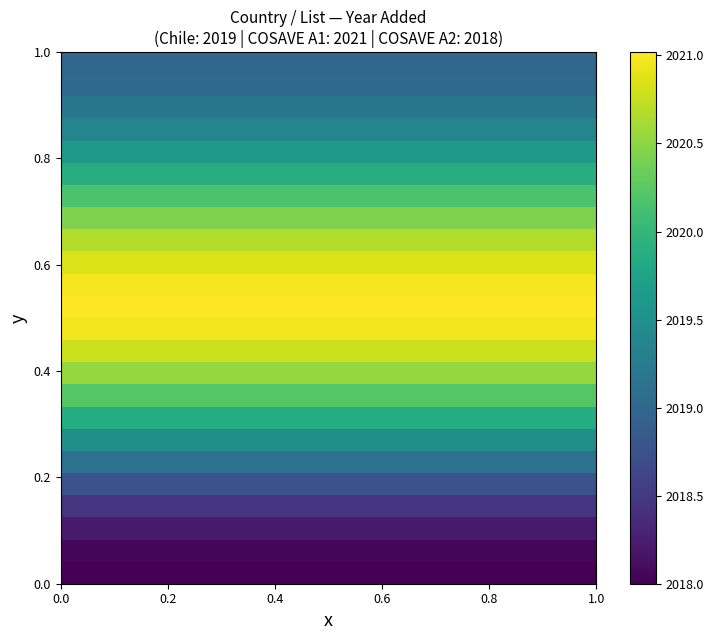

What is the greatest value displayed?

2021.0